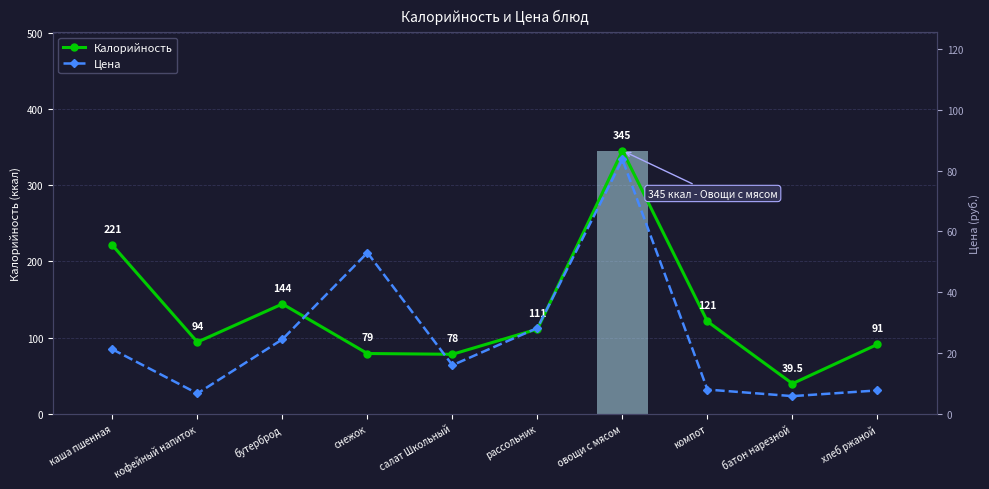

True or false: Калорийность has a value of 94.0 at кофейный напиток.

True